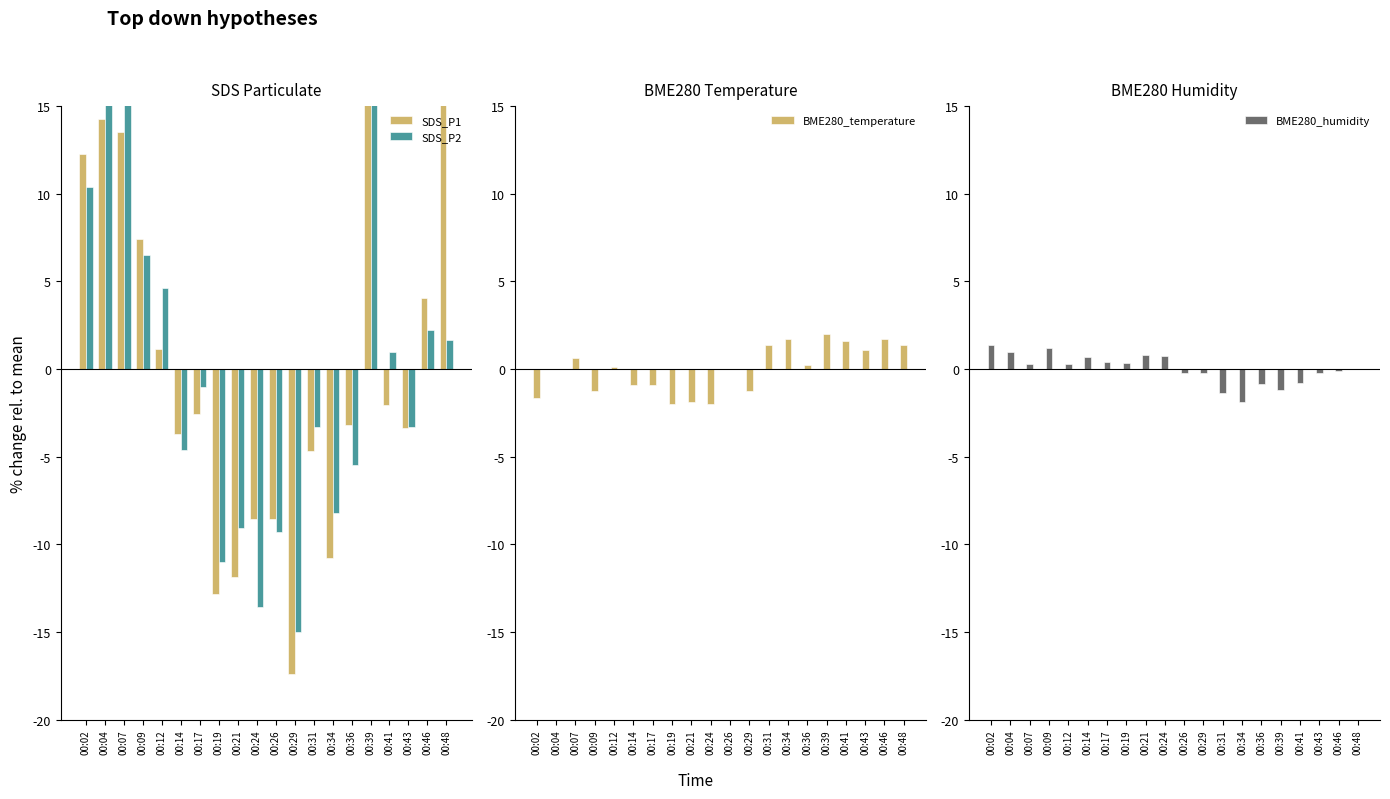

Which series has the largest total across all categories?

BME280_humidity